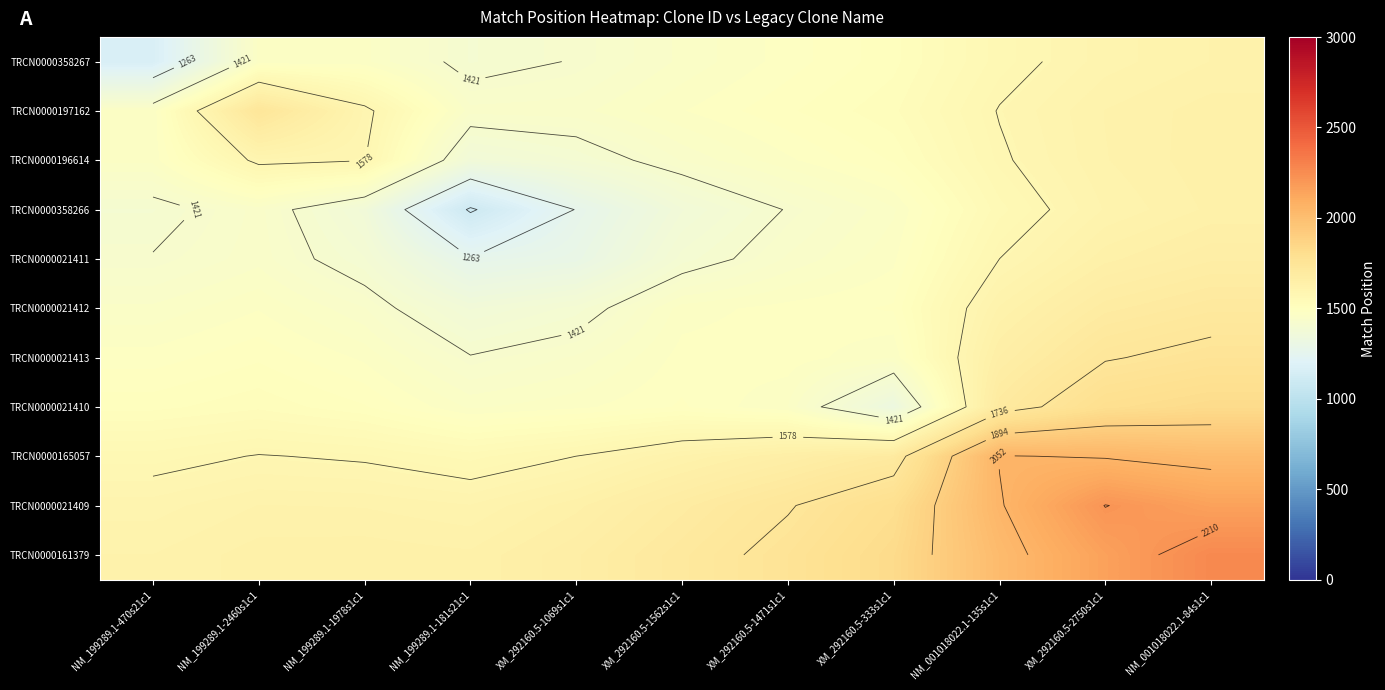

Which series has the widest spread of values?

TRCN0000161379